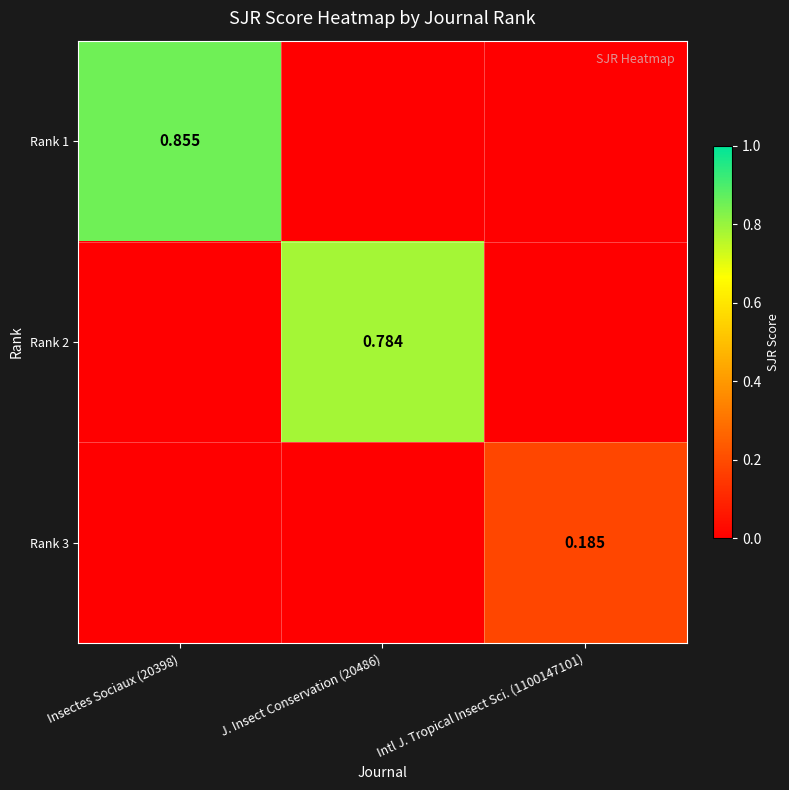

The Rank 1 series shows 0.3 at J. Insect Conservation (20486). True or false?

False